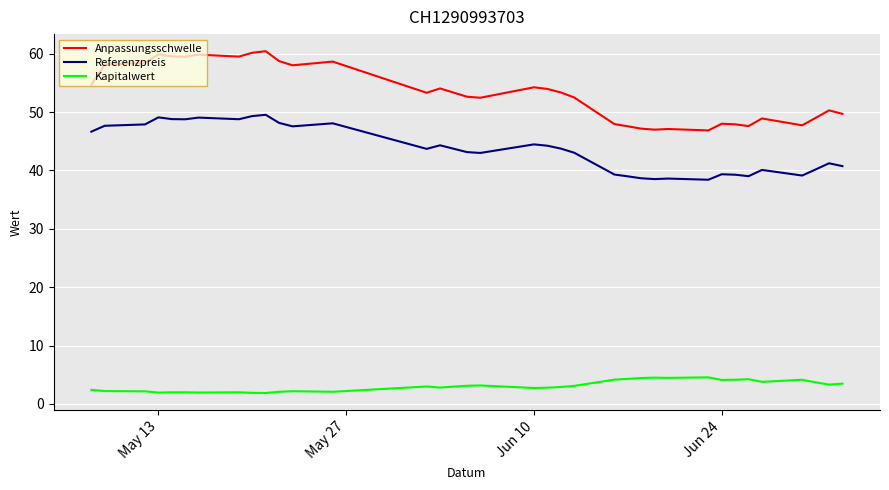

True or false: Anpassungsschwelle and Referenzpreis intersect in this chart.

False